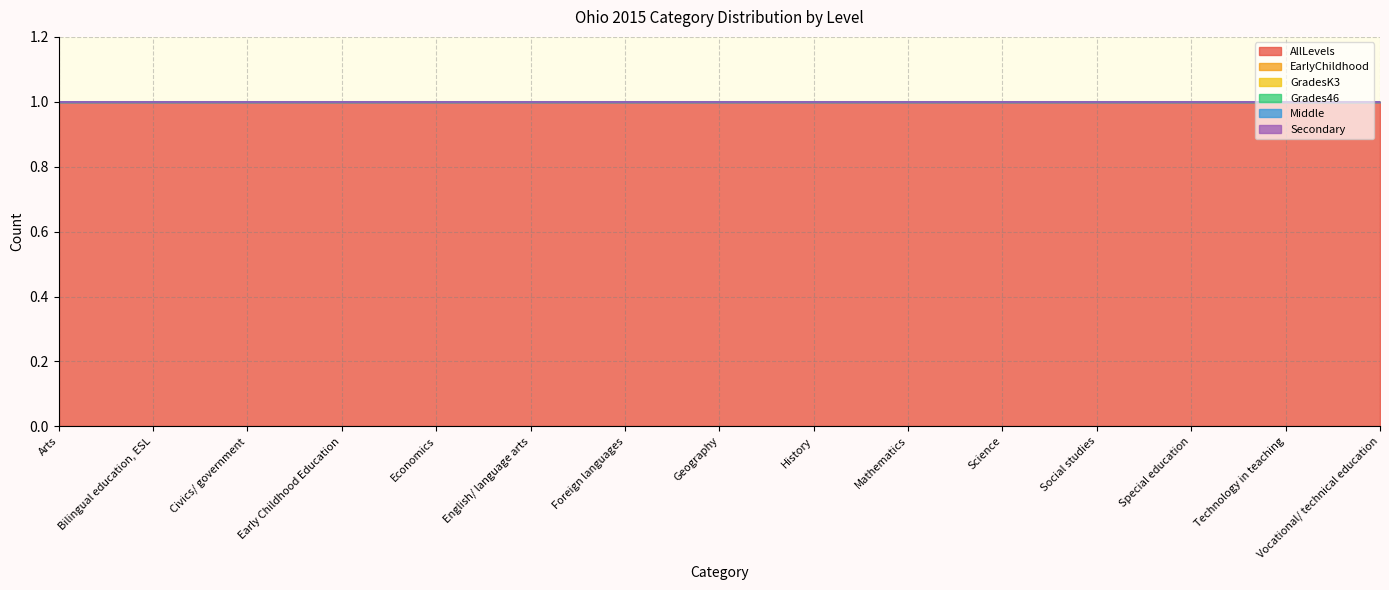

Reading left to right, what are all the values shown in this chart?

AllLevels: 1	1	1	1	1	1	1	1	1	1	1	1	1	1	1
EarlyChildhood: 0	0	0	0	0	0	0	0	0	0	0	0	0	0	0
GradesK3: 0	0	0	0	0	0	0	0	0	0	0	0	0	0	0
Grades46: 0	0	0	0	0	0	0	0	0	0	0	0	0	0	0
Middle: 0	0	0	0	0	0	0	0	0	0	0	0	0	0	0
Secondary: 0	0	0	0	0	0	0	0	0	0	0	0	0	0	0